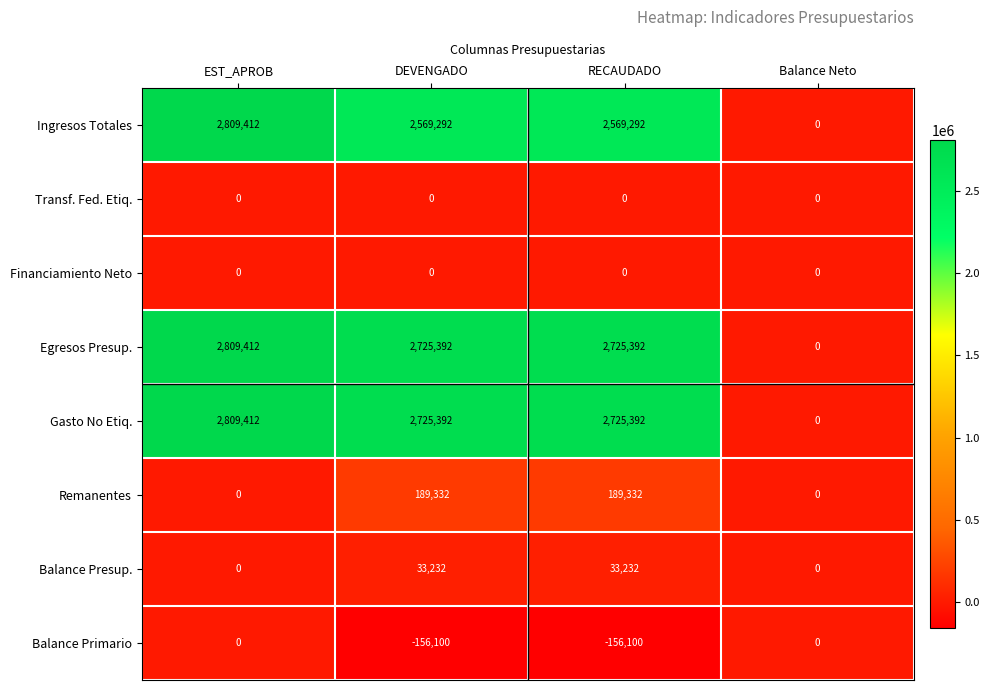

Is it true that Gasto No Etiq. equals -1046234 at Balance Neto?

False